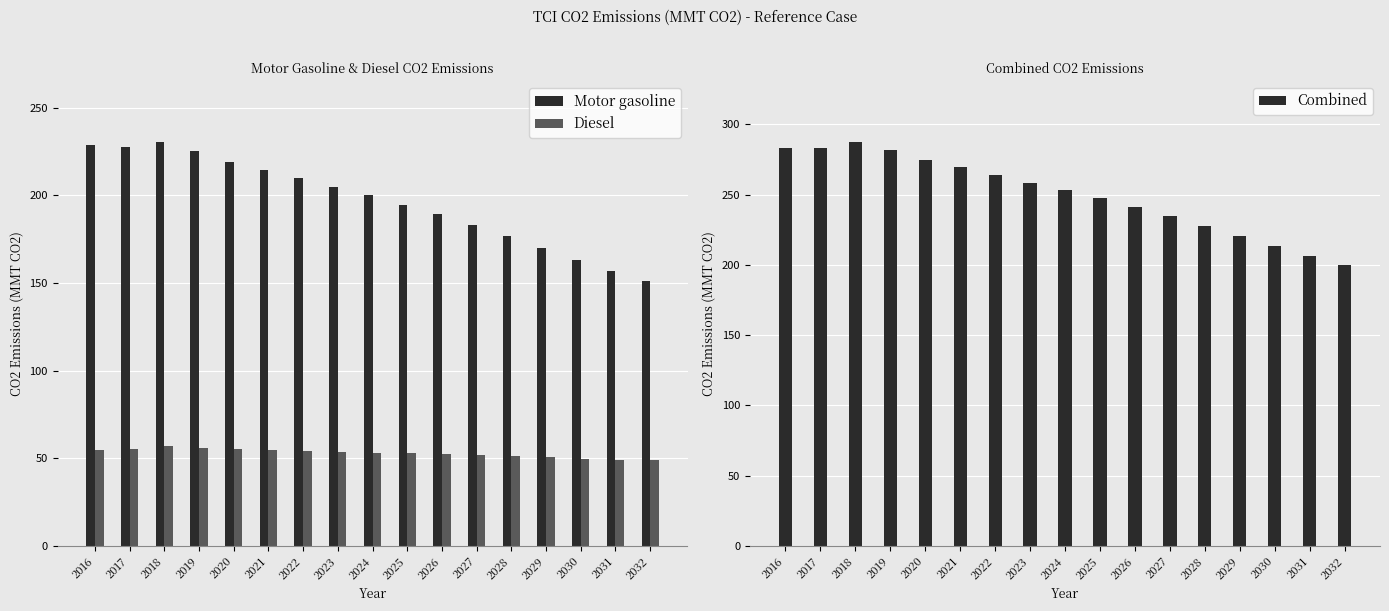

The Motor gasoline series shows 146.5 at 2019. True or false?

False